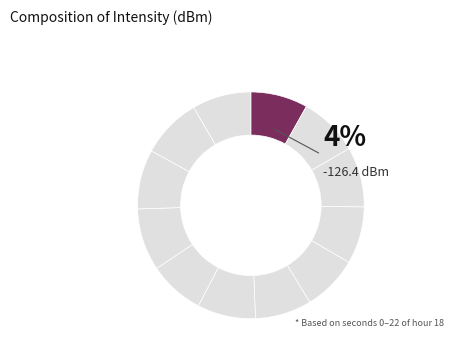

The 2 slice represents 9% of the pie. True or false?

True